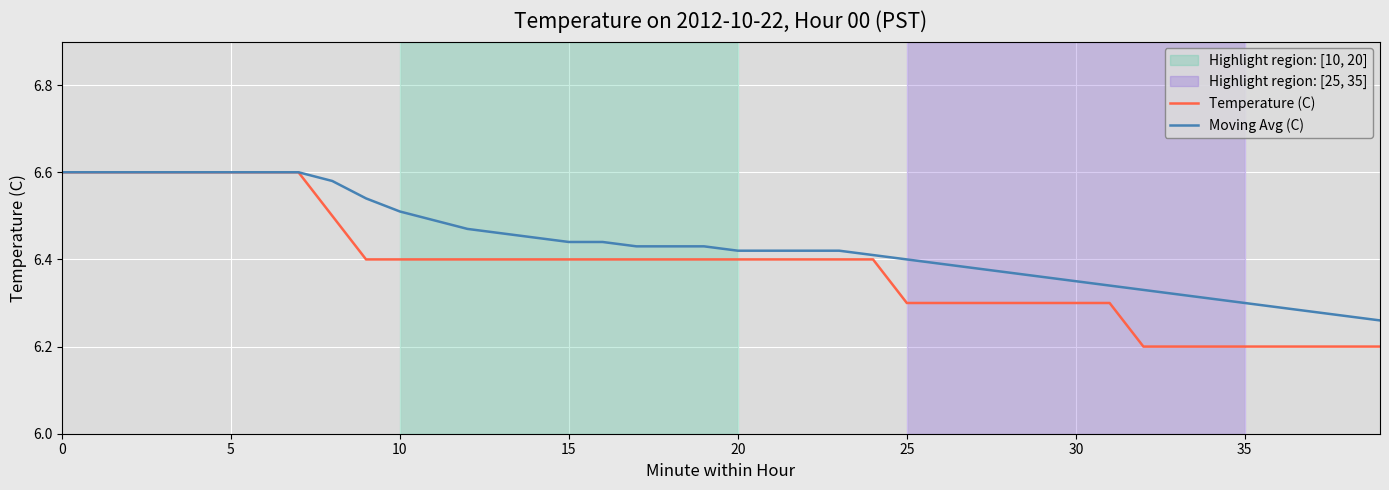

Count the Moving Avg (C) values in the range 6 to 7.

40